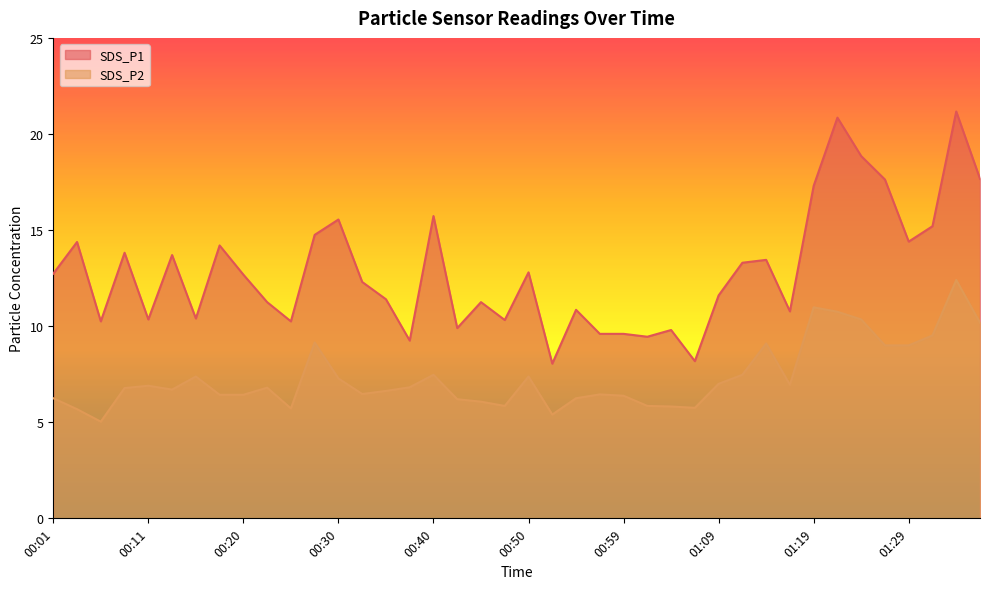

How many lines are shown in the chart?

2